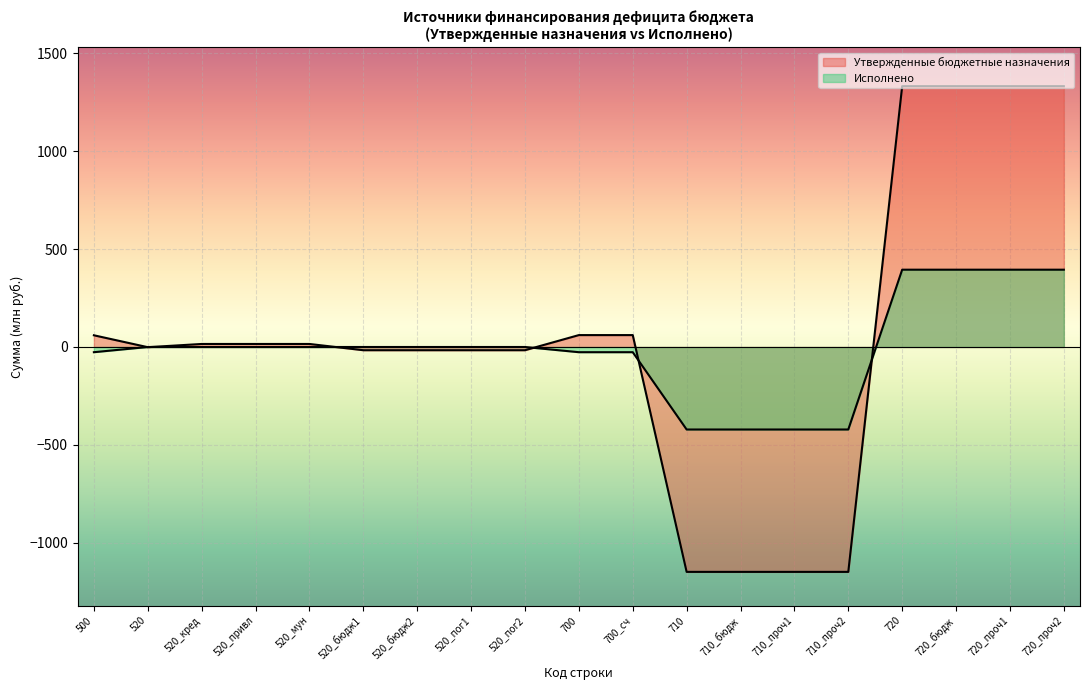

Is the value of Утвержденные бюджетные назначения at 520_мун greater than the value of Исполнено at 520?

Yes